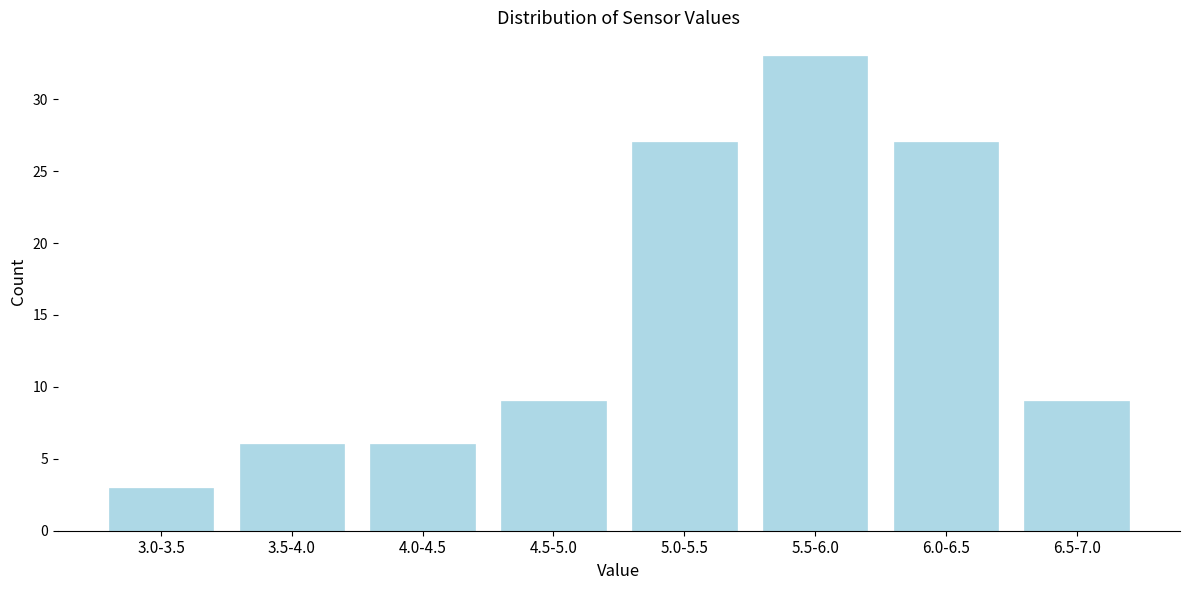

Reading right to left, what are all the values shown in this chart?

9	27	33	27	9	6	6	3